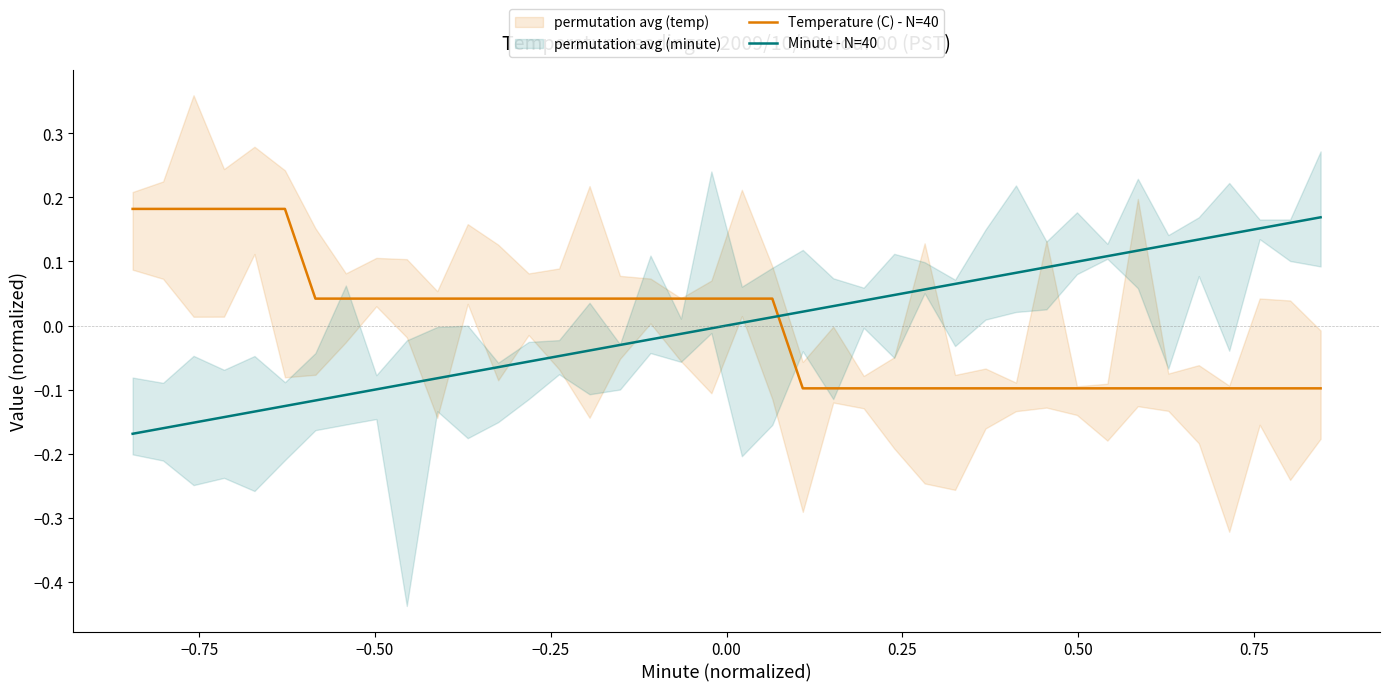

How many times do Minute - N=40 and Temperature (C) - N=40 cross each other?

1